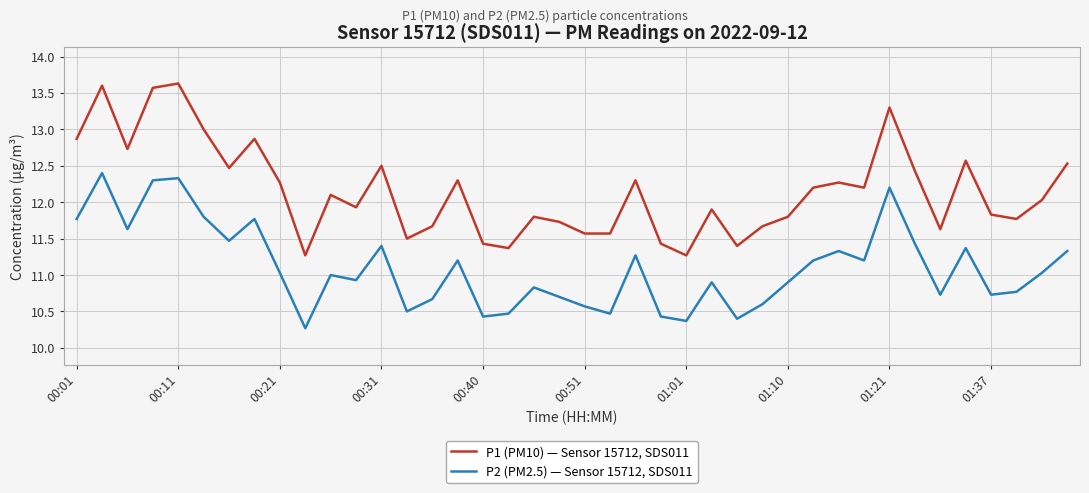

What is the maximum value for P2 (PM2.5) — Sensor 15712, SDS011?

12.4